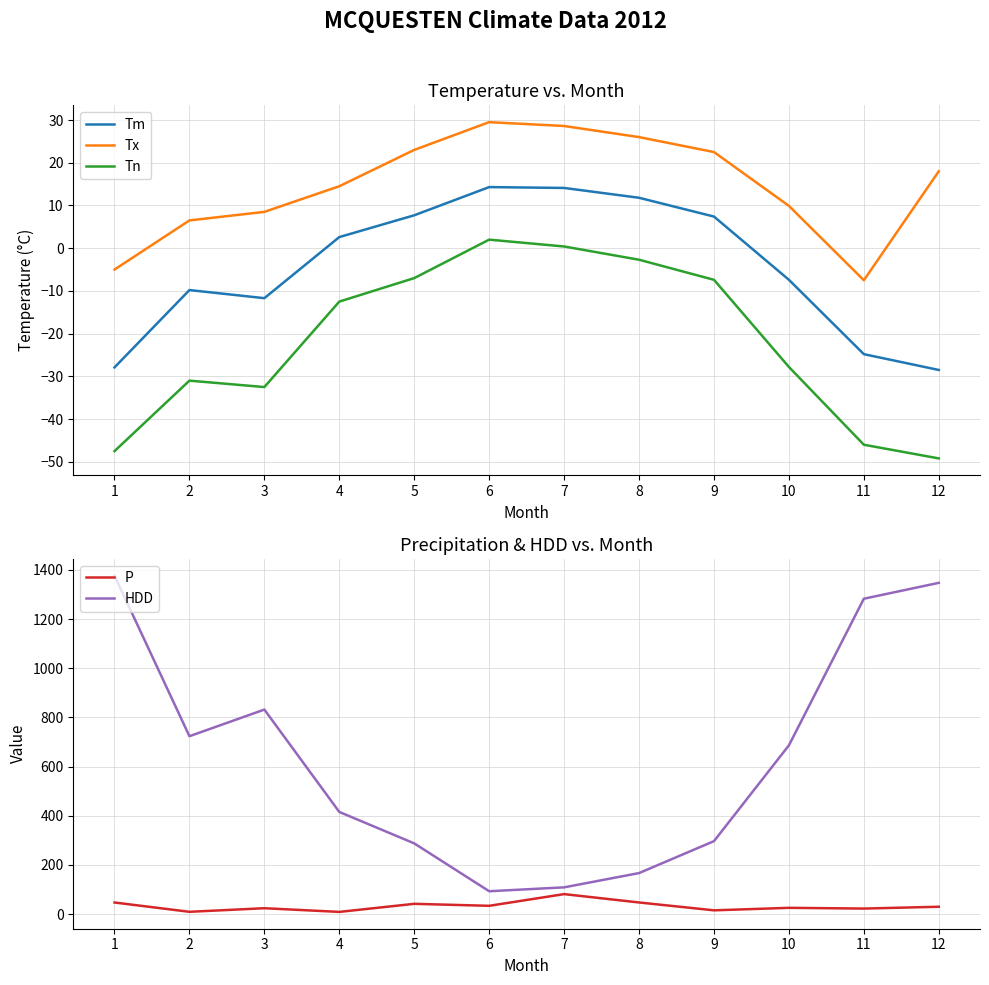

Reading right to left, extract all data points from this chart.

Tm: -28.5	-24.8	-7.4	7.4	11.8	14.1	14.3	7.7	2.6	-11.7	-9.8	-27.9
Tx: 18.0	-7.5	9.9	22.5	26.0	28.6	29.5	23.0	14.5	8.5	6.5	-5.0
Tn: -49.2	-46.0	-27.8	-7.4	-2.7	0.4	2.0	-7.0	-12.5	-32.5	-31.0	-47.5
P: 29.6	22.2	25.2	15.0	47.0	81.0	33.4	41.5	8.6	23.6	9.0	46.9
HDD: 1347.3	1282.7	686.3	296.5	166.6	108.5	92.7	287.4	415.3	831.7	723.4	1376.6